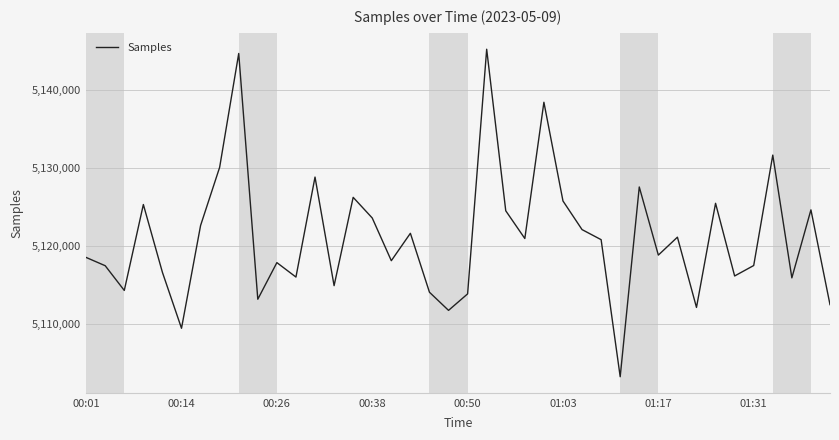

What is the smallest value displayed?

5103183